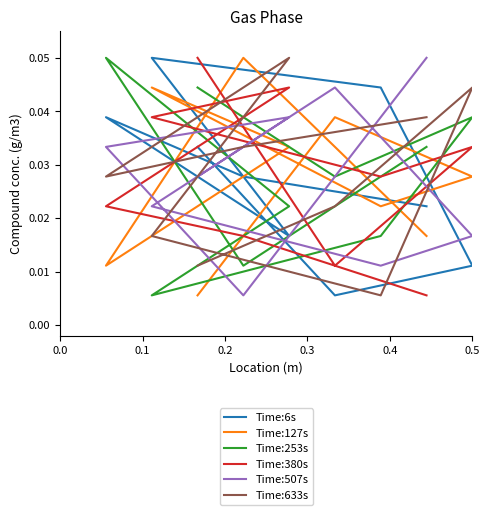

Reading right to left, transcribe all the data shown in this chart.

Time:6s: 0.0	0.0	0.0	0.0	0.1	0.0	0.0	0.0	0.0
Time:127s: 0.0	0.1	0.0	0.0	0.0	0.0	0.0	0.0	0.0
Time:253s: 0.0	0.0	0.1	0.0	0.0	0.0	0.0	0.0	0.0
Time:380s: 0.0	0.0	0.0	0.0	0.0	0.0	0.0	0.0	0.1
Time:507s: 0.1	0.0	0.0	0.0	0.0	0.0	0.0	0.0	0.0
Time:633s: 0.0	0.0	0.0	0.1	0.0	0.0	0.0	0.0	0.0